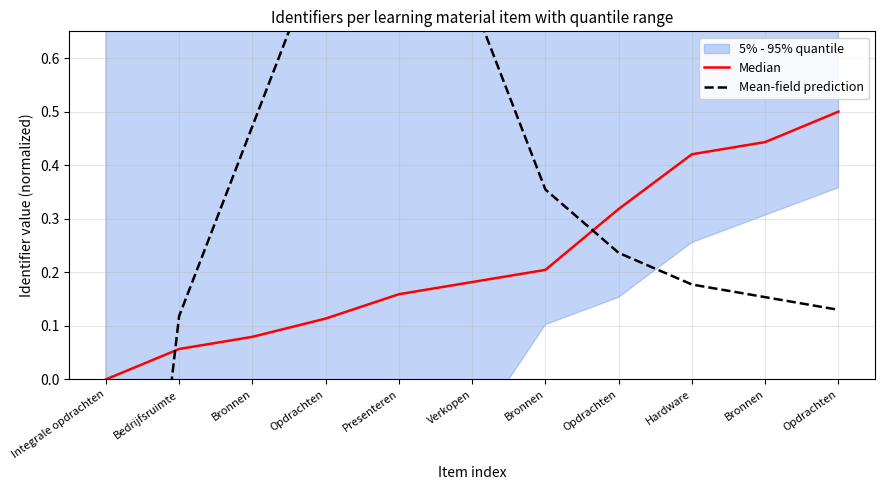

At how many categories does at least one series exceed 0?

10